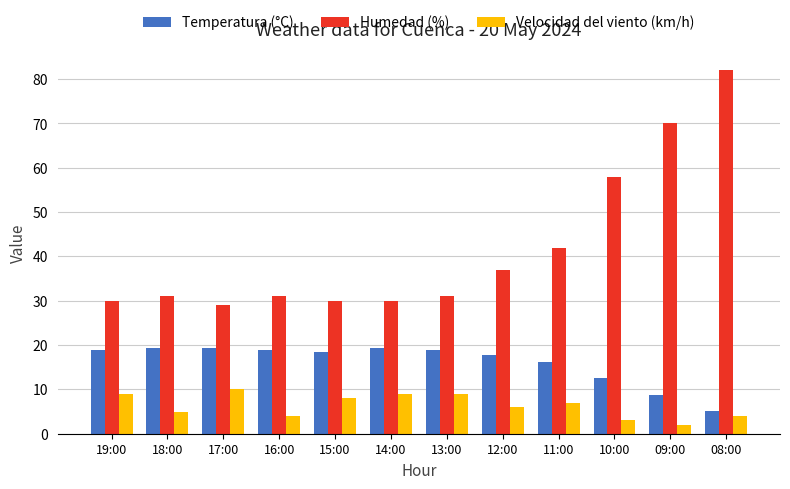

What position from the right is 19:00?

12